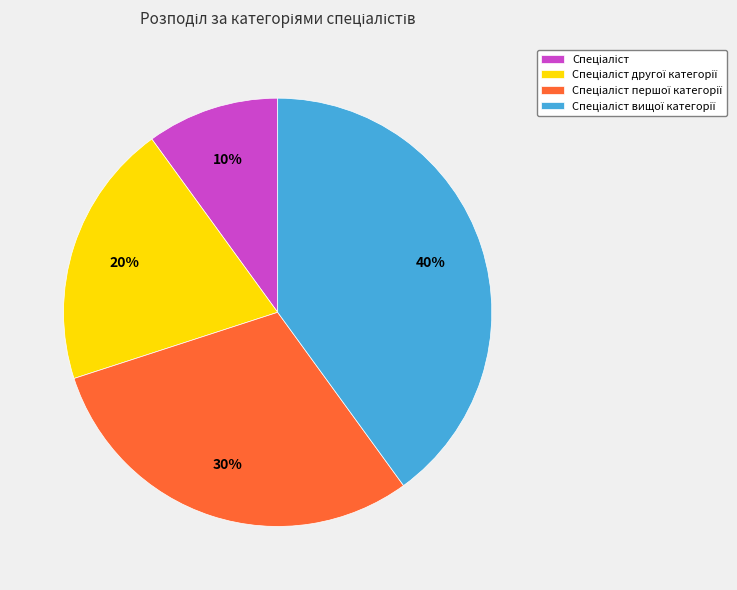

Is there any slice that represents more than half of the pie?

No